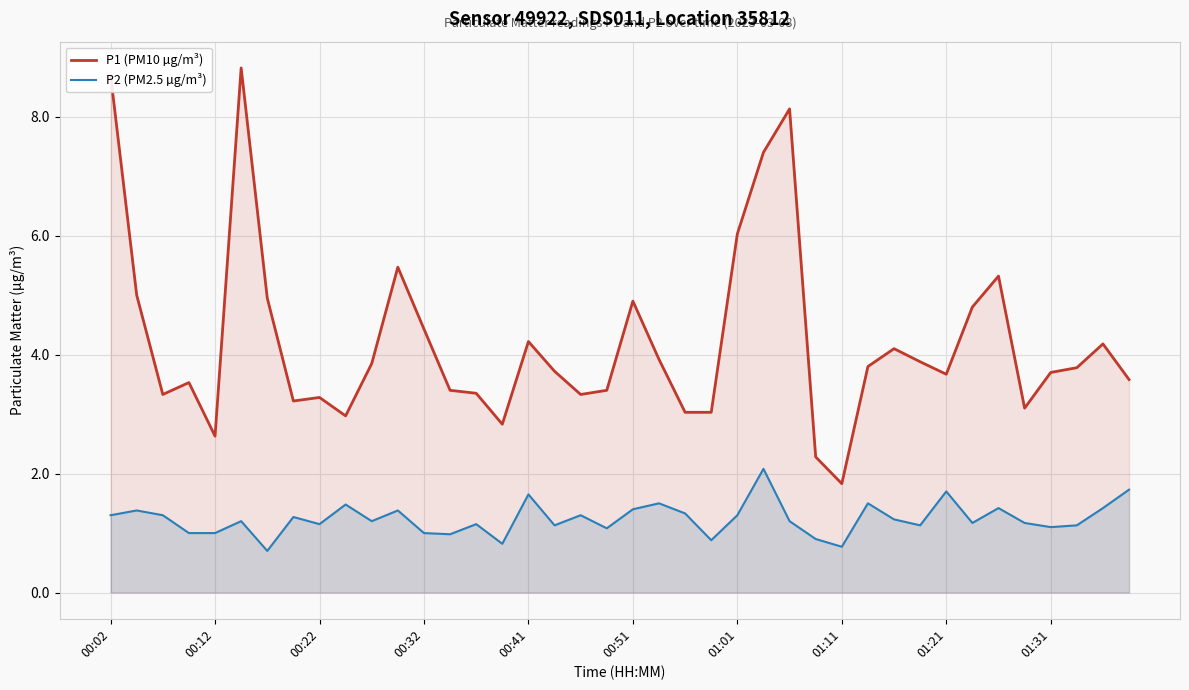

What is the sum of the P1 (PM10 µg/m³) values at 23 and 19?

6.4